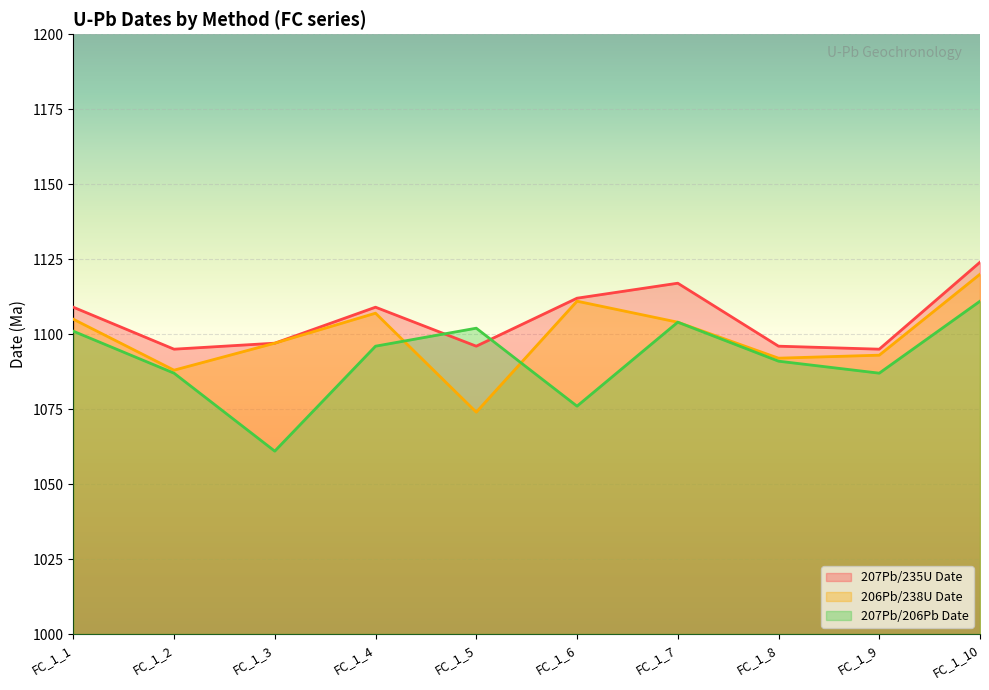

Which series has the largest total across all categories?

207Pb/235U Date